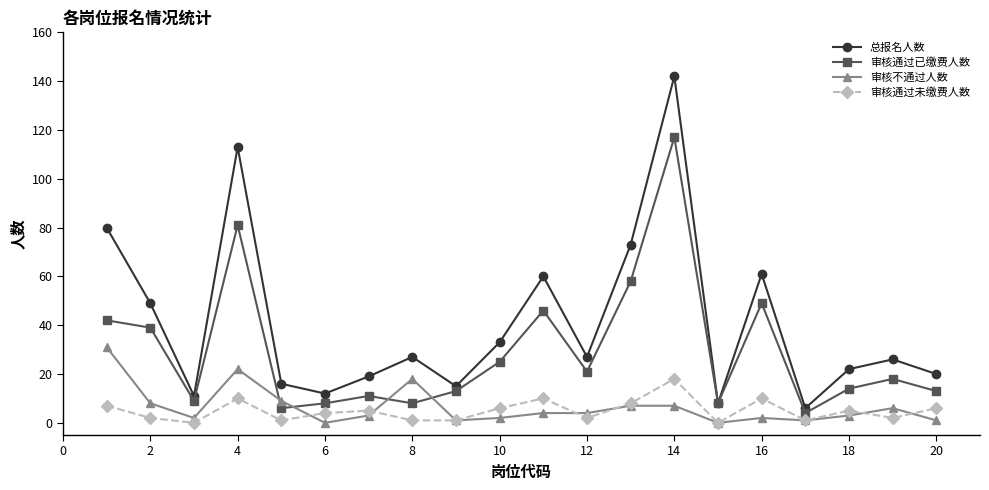

What is the lowest value of the 审核通过已缴费人数 series?

4